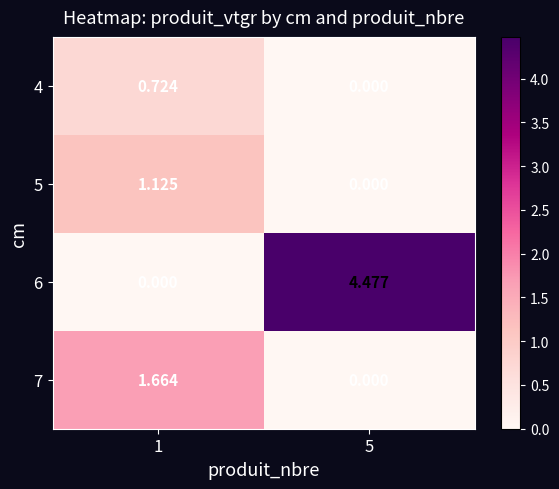

Is the value of 5 at 5 greater than the value of 7 at 1?

No